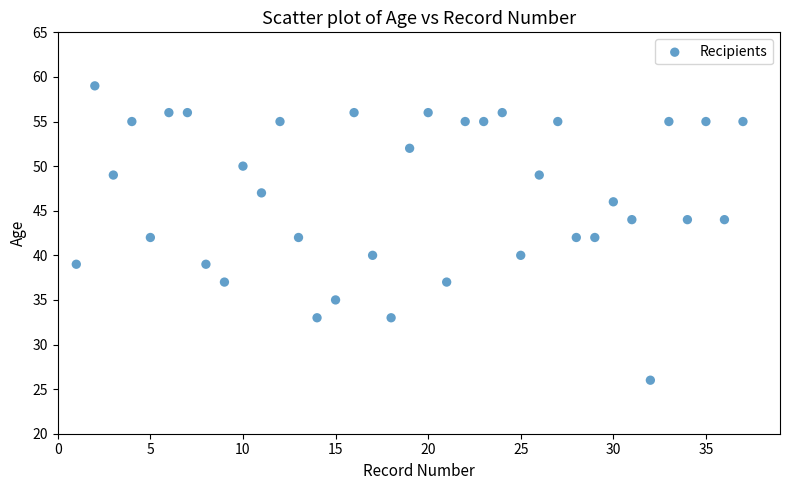

What is the range of X values (max minus min)?

36